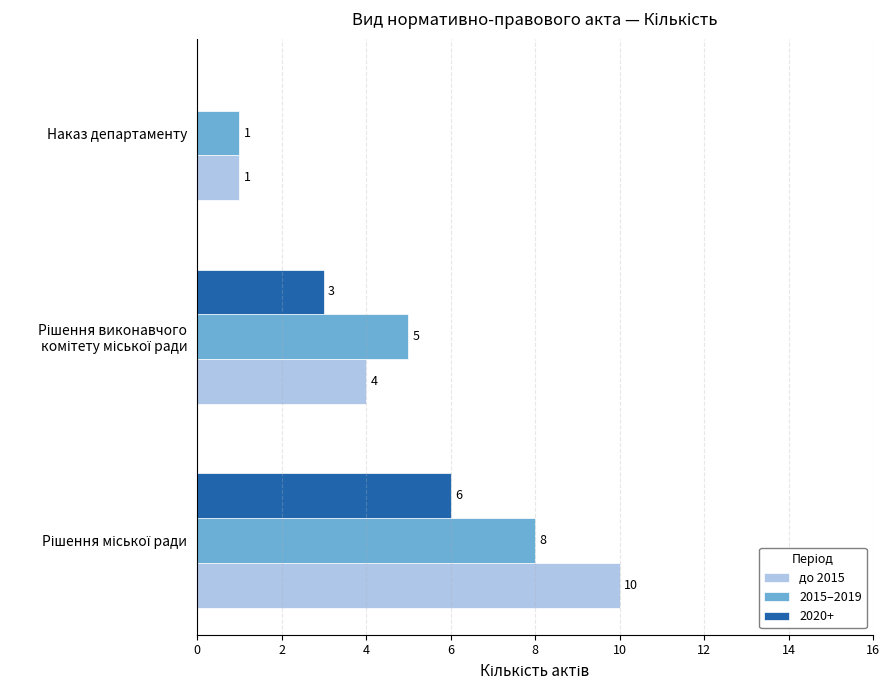

Is it true that 2015–2019 equals 1 at Наказ департаменту?

True